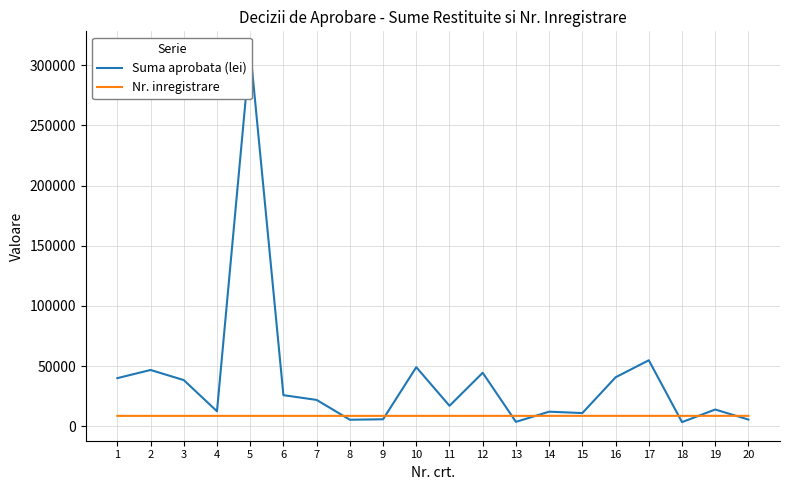

How many interior local peaks does the Nr. inregistrare series have?

1